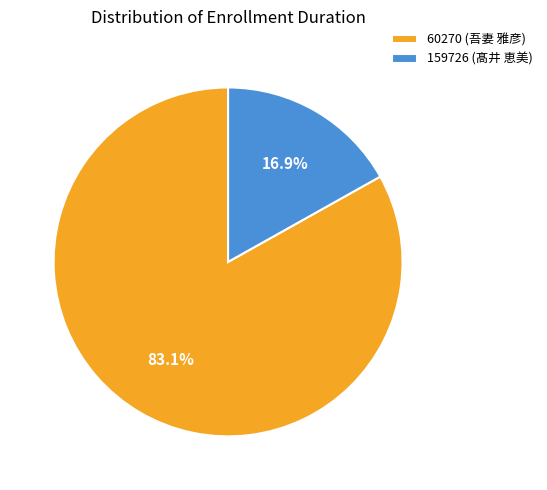

Between 159726 (髙井 恵美) and 60270 (吾妻 雅彦), which is larger?

60270 (吾妻 雅彦)